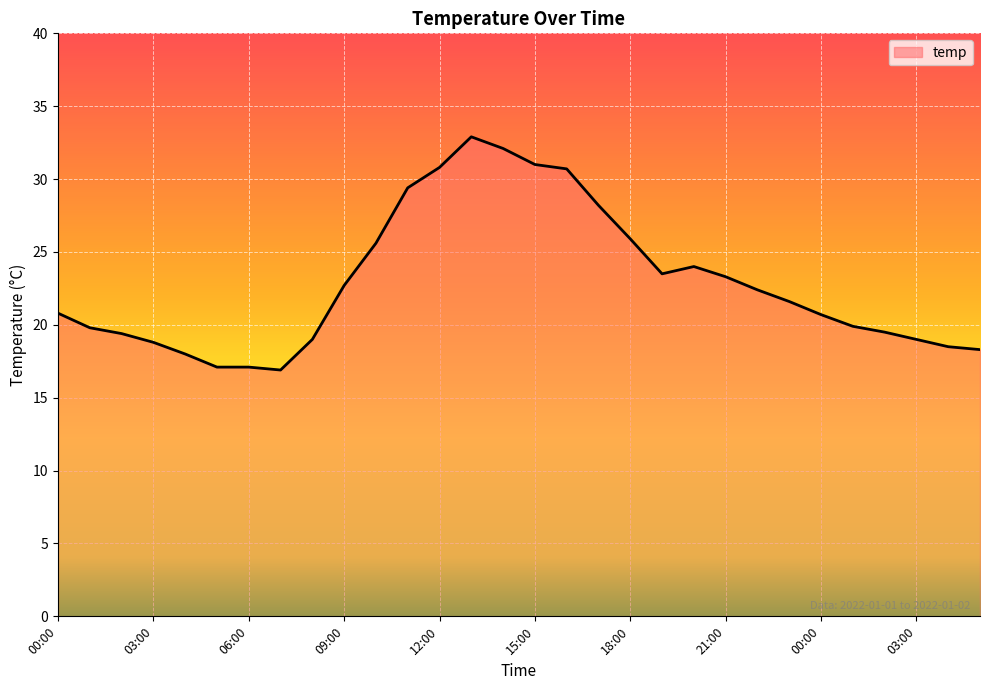

What is the minimum value shown in the chart?

16.9